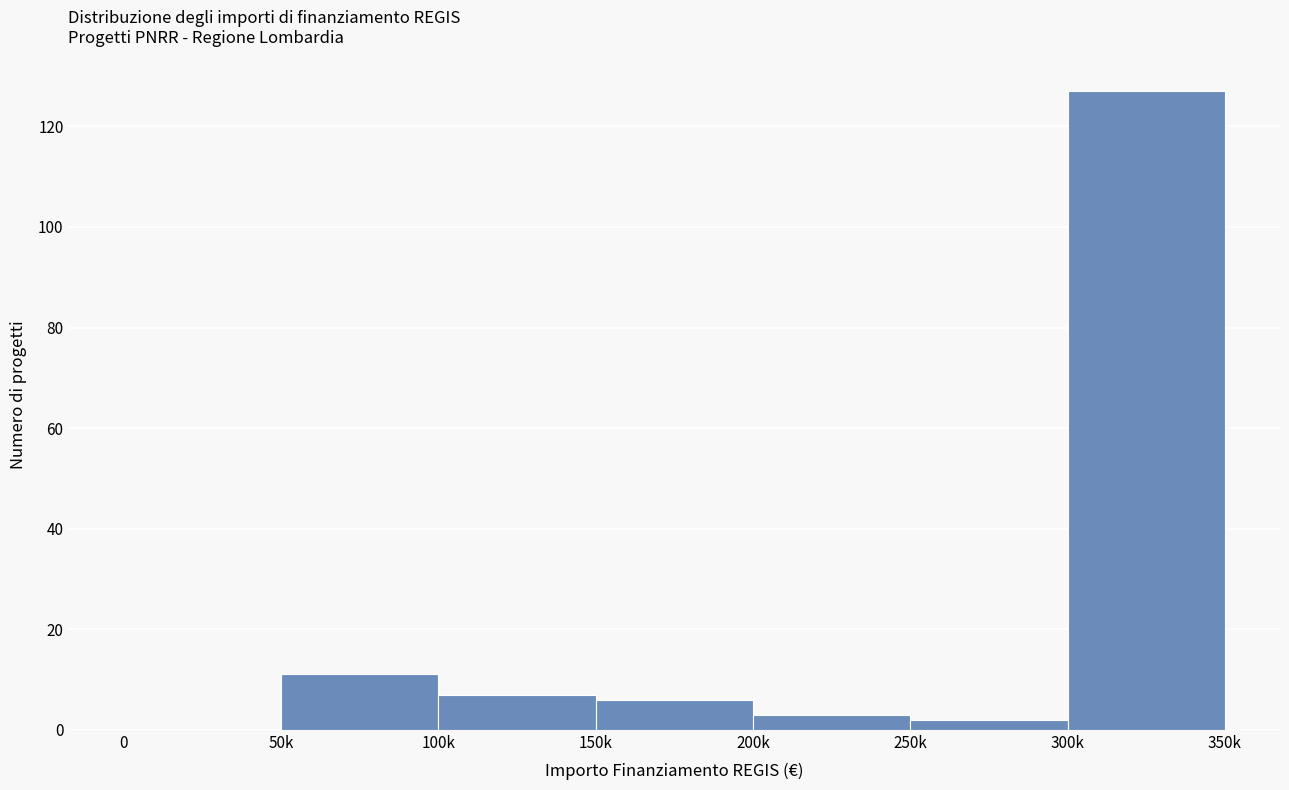

Reading right to left, transcribe all the data shown in this chart.

300k=127	250k=2	200k=3	150k=6	100k=7	50k=11	0=0